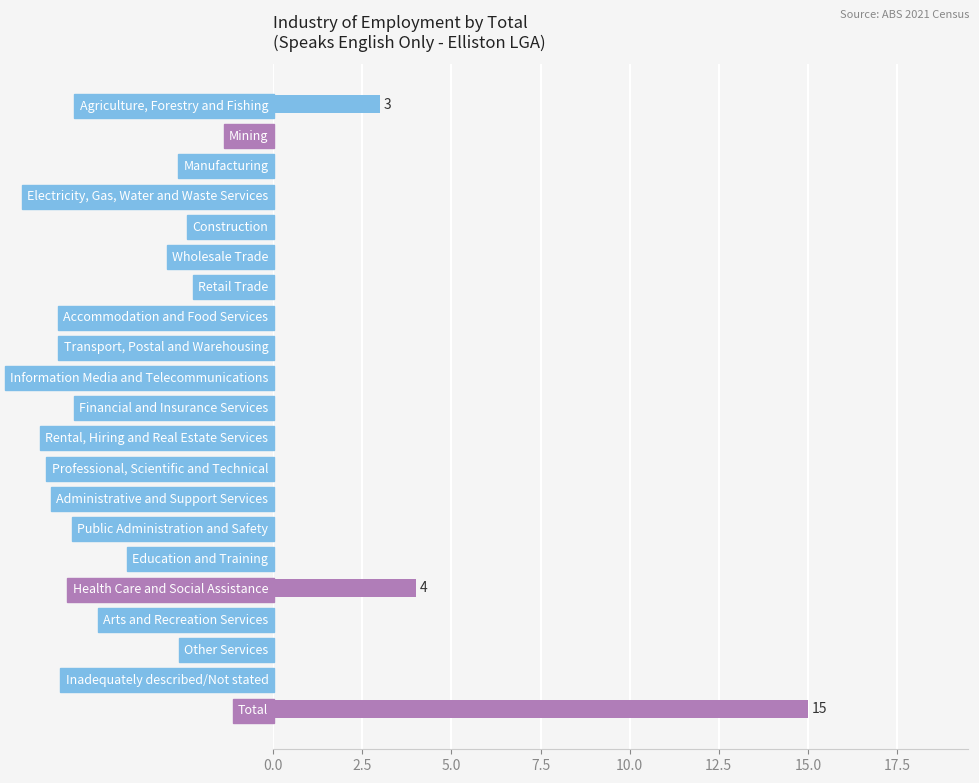

At which category does the chart reach its peak across all series?

Total